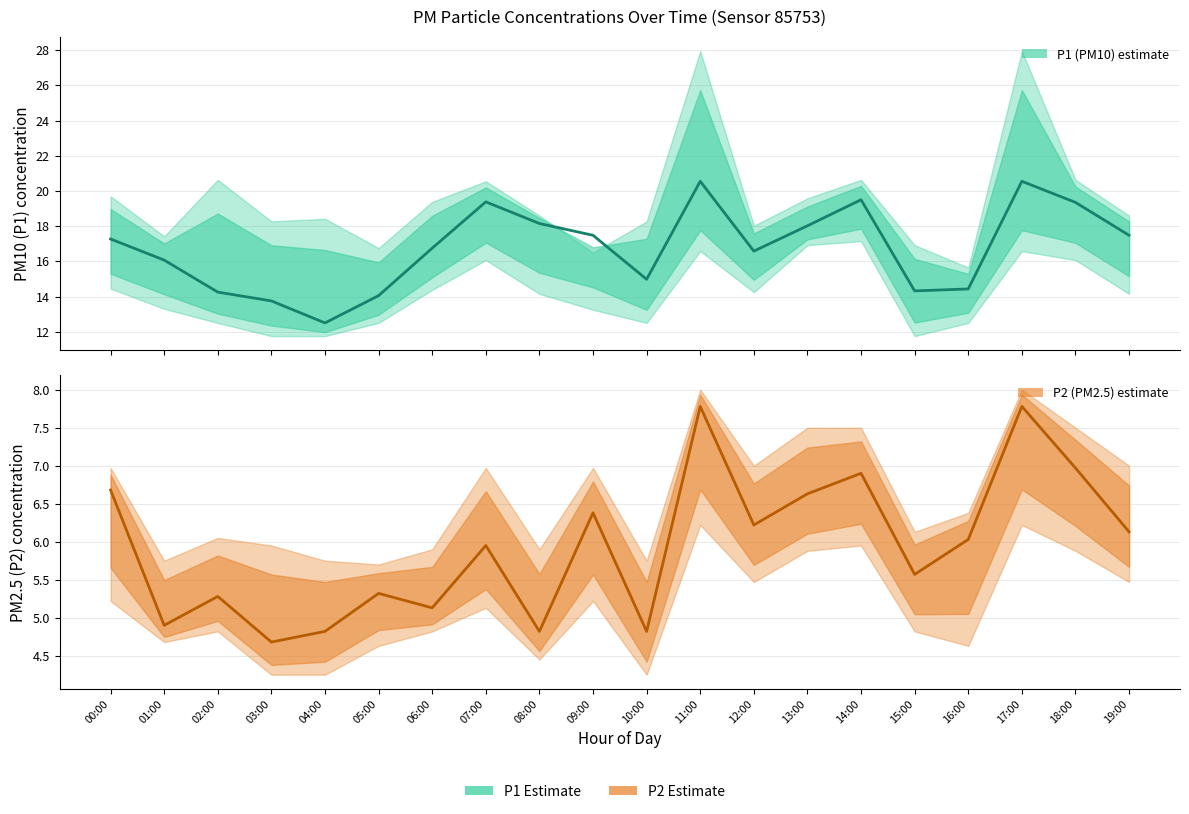

What are all the series names shown in the legend?

P1 (PM10), P2 (PM2.5)